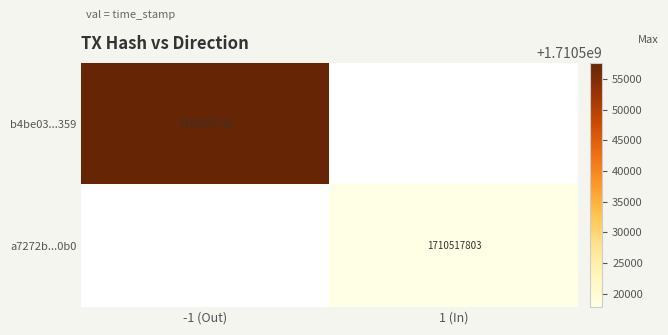

Is the value of a7272b...0b0 at 1 (In) greater than the value of b4be03...359 at -1 (Out)?

No